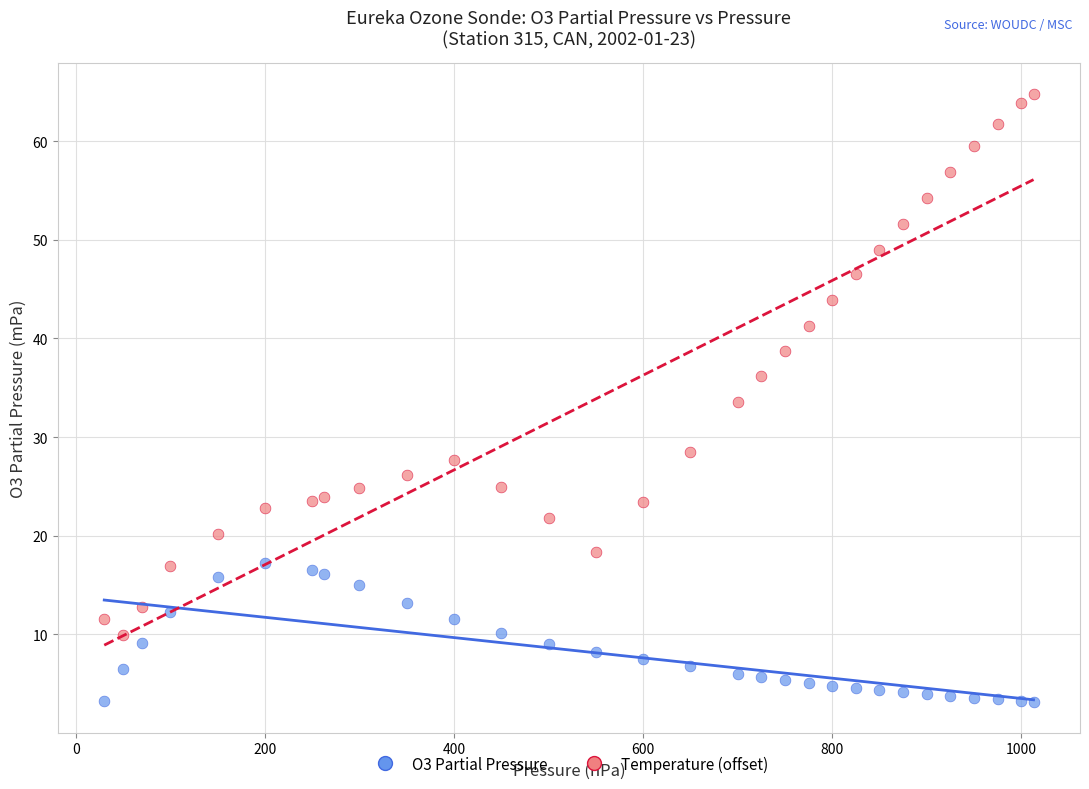

Across all data points, what is the range of X values (max minus min)?

983.0